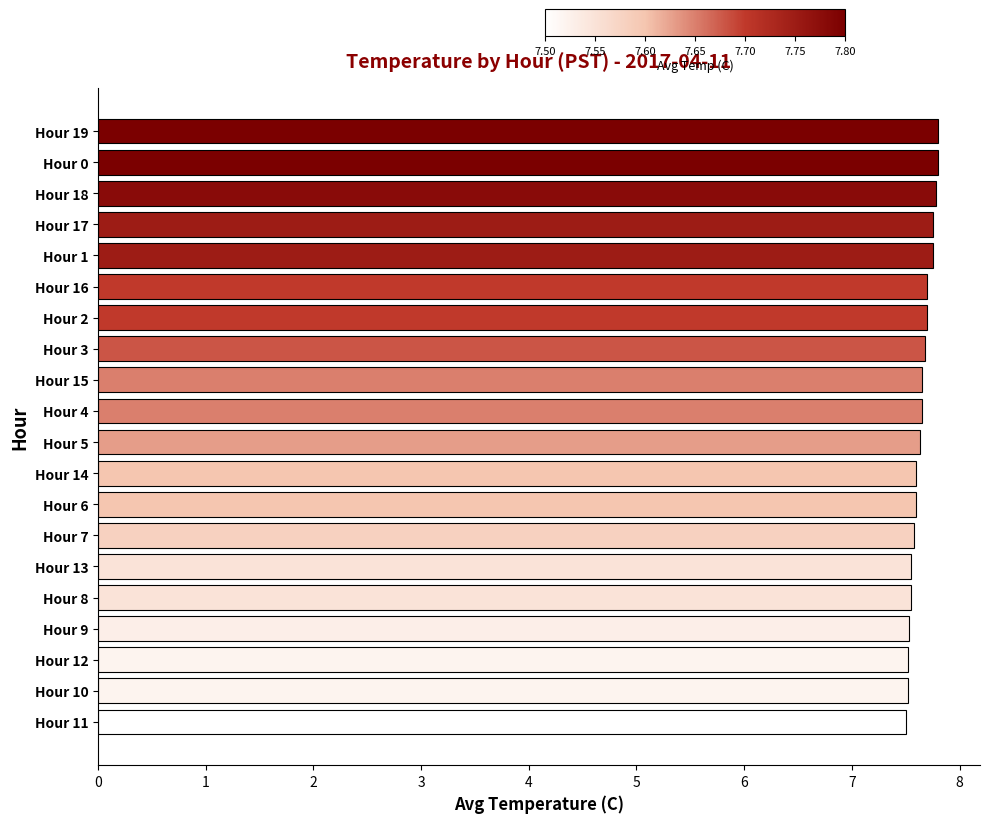

How many distinct data groups are displayed?

1